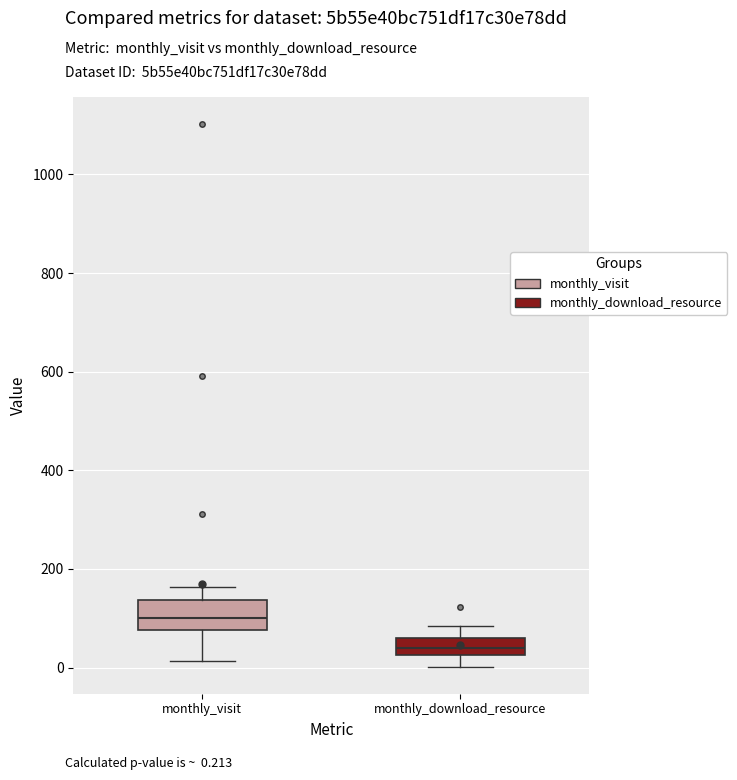

Reading left to right, read every box against the y-axis: the position of its median line, the range the box covers, and the ends of its whiskers. The values are not printed on the chart, so give them approximately, as read against the axis.

monthly_visit: median 100, box 80 to 140, whiskers 20 to 160
monthly_download_resource: median 40, box 20 to 60, whiskers 0 to 80